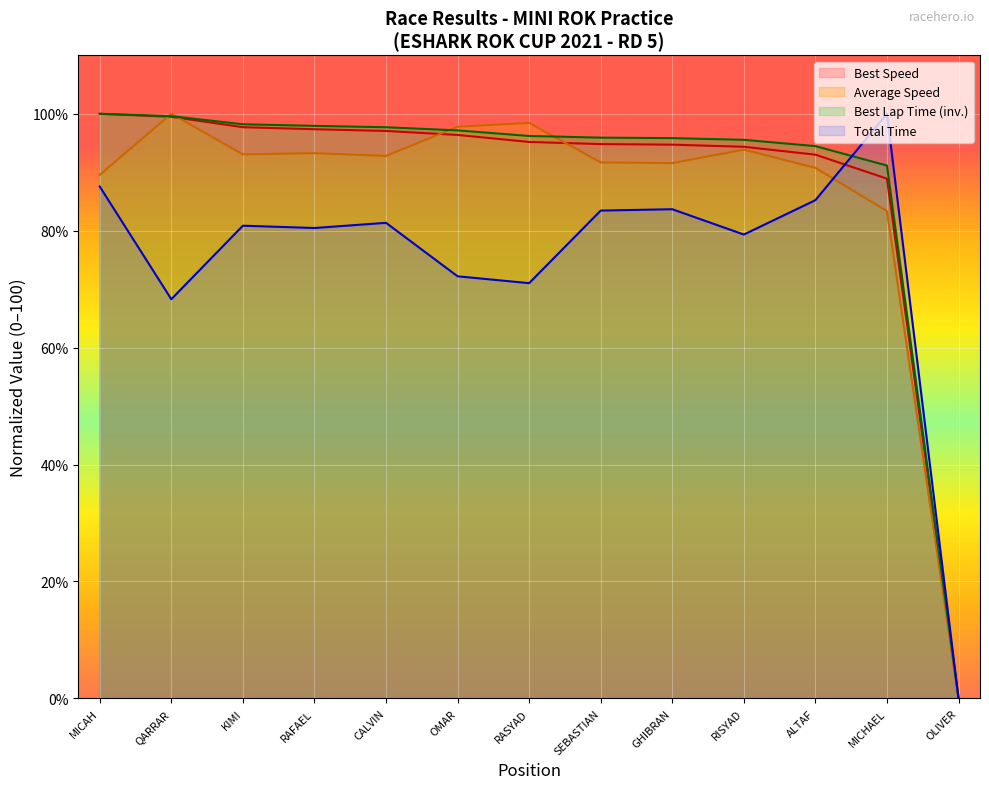

Count the number of data series in this chart.

4